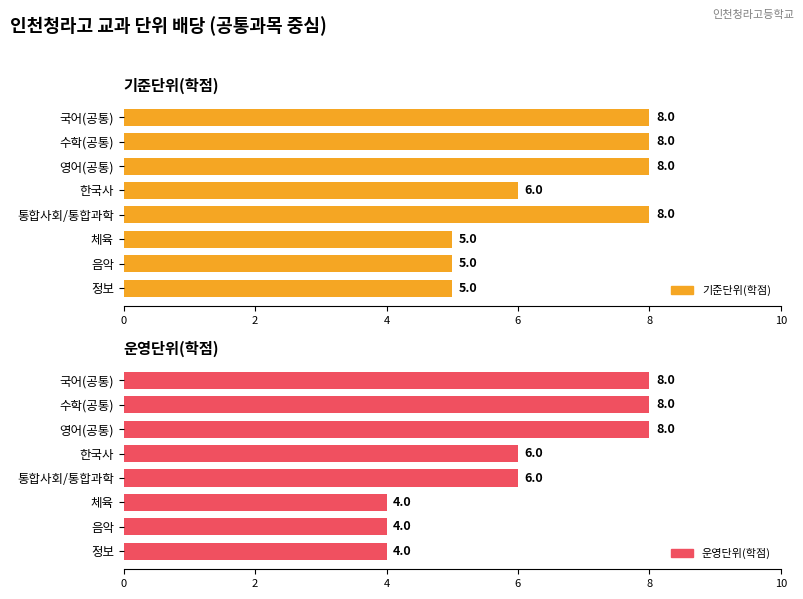

The 운영단위(학점) series shows 2 at 국어(공통). True or false?

False